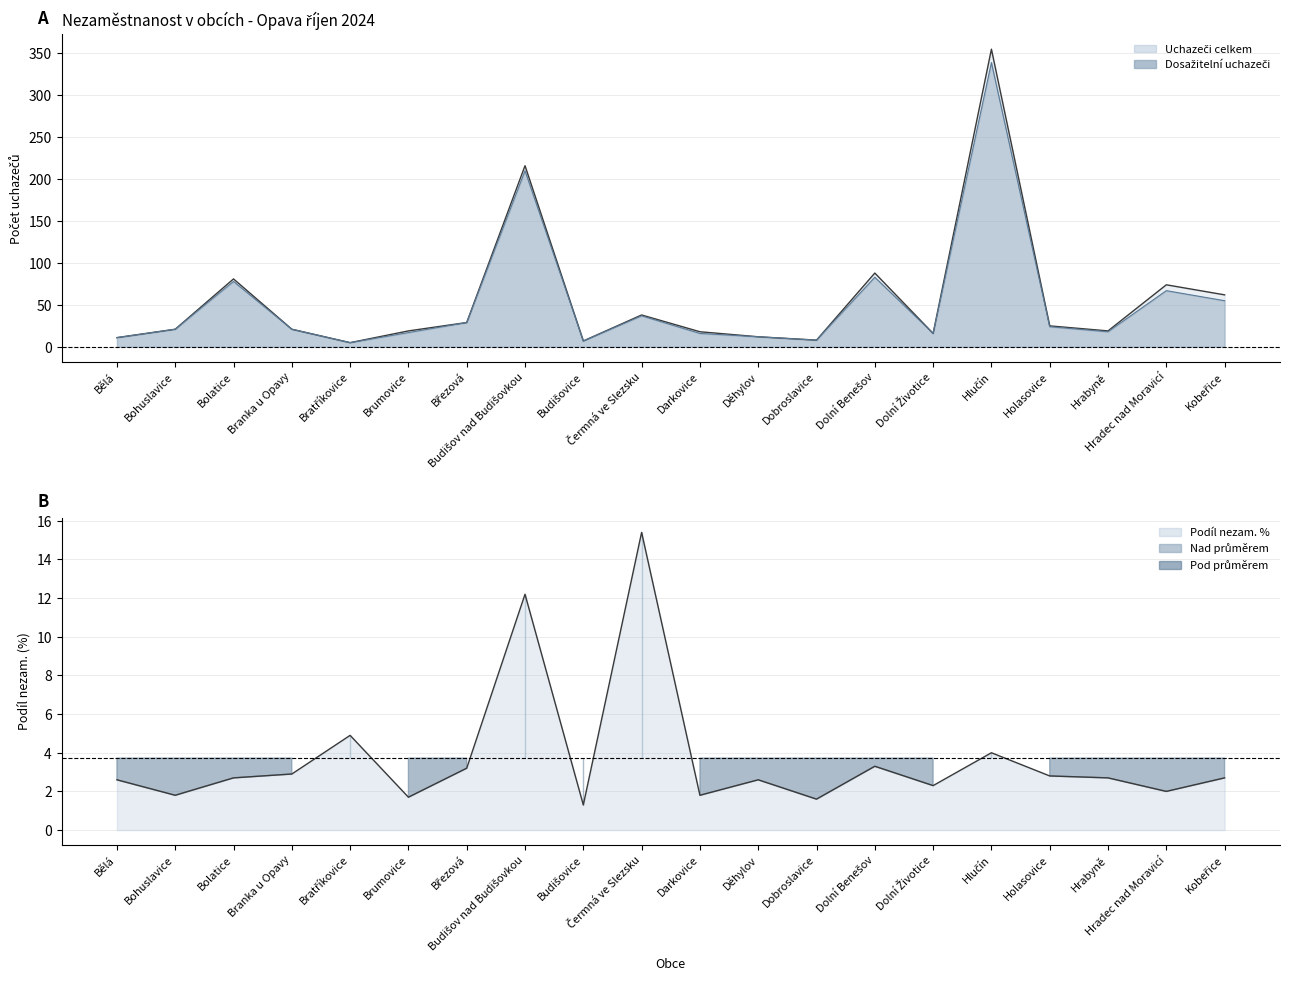

Reading left to right, what are all the values shown in this chart?

Uchazeči celkem: 11.0	21.0	81.0	21.0	5.0	19.0	29.0	216.0	7.0	38.0	18.0	12.0	8.0	88.0	16.0	355.0	25.0	19.0	74.0	62.0
Dosažitelní uchazeči: 11.0	21.0	78.0	21.0	5.0	17.0	29.0	210.0	7.0	37.0	16.0	12.0	8.0	83.0	16.0	339.0	24.0	18.0	67.0	55.0
Podíl nezam. %: 2.6	1.8	2.7	2.9	4.9	1.7	3.2	12.2	1.3	15.4	1.8	2.6	1.6	3.3	2.3	4.0	2.8	2.7	2.0	2.7